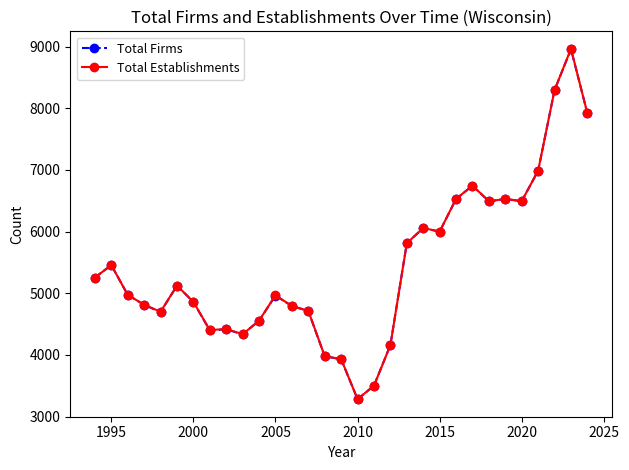

What are all the series names shown in the legend?

Total Firms, Total Establishments